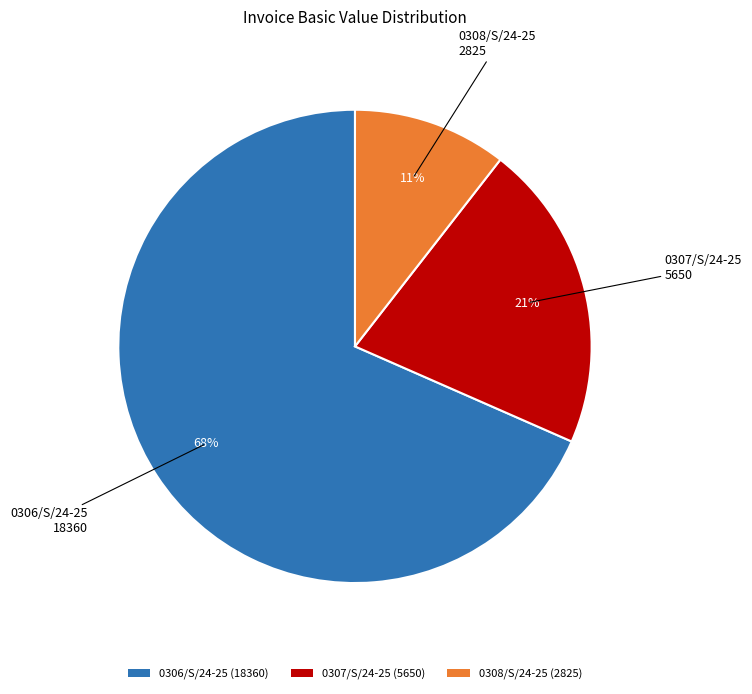

Which category has the biggest portion of the pie?

0306/S/24-25